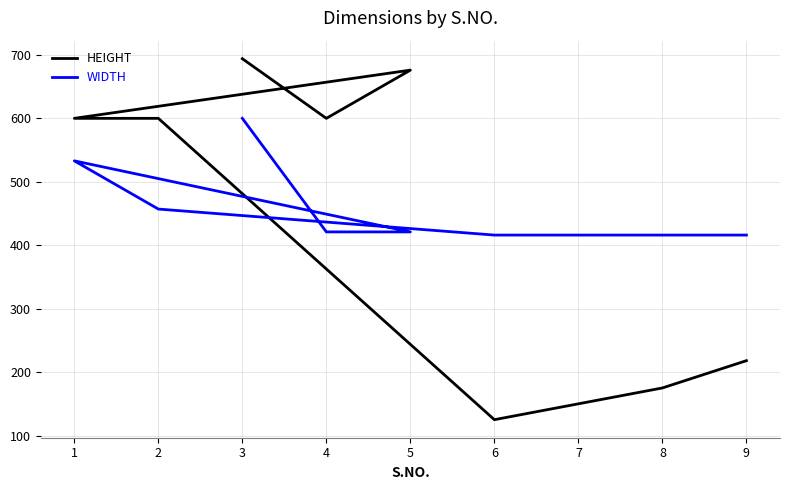

Rank the series at 5 from lowest to highest value.

WIDTH, HEIGHT